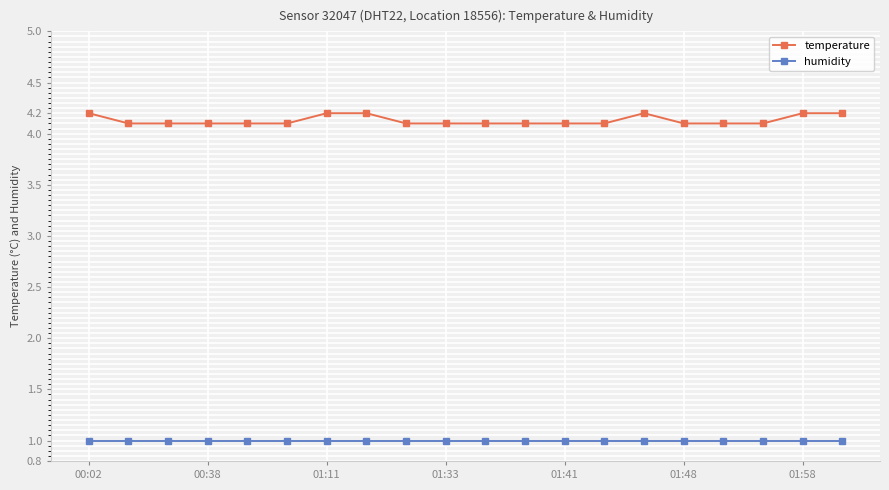

How many data points does each series have?

20